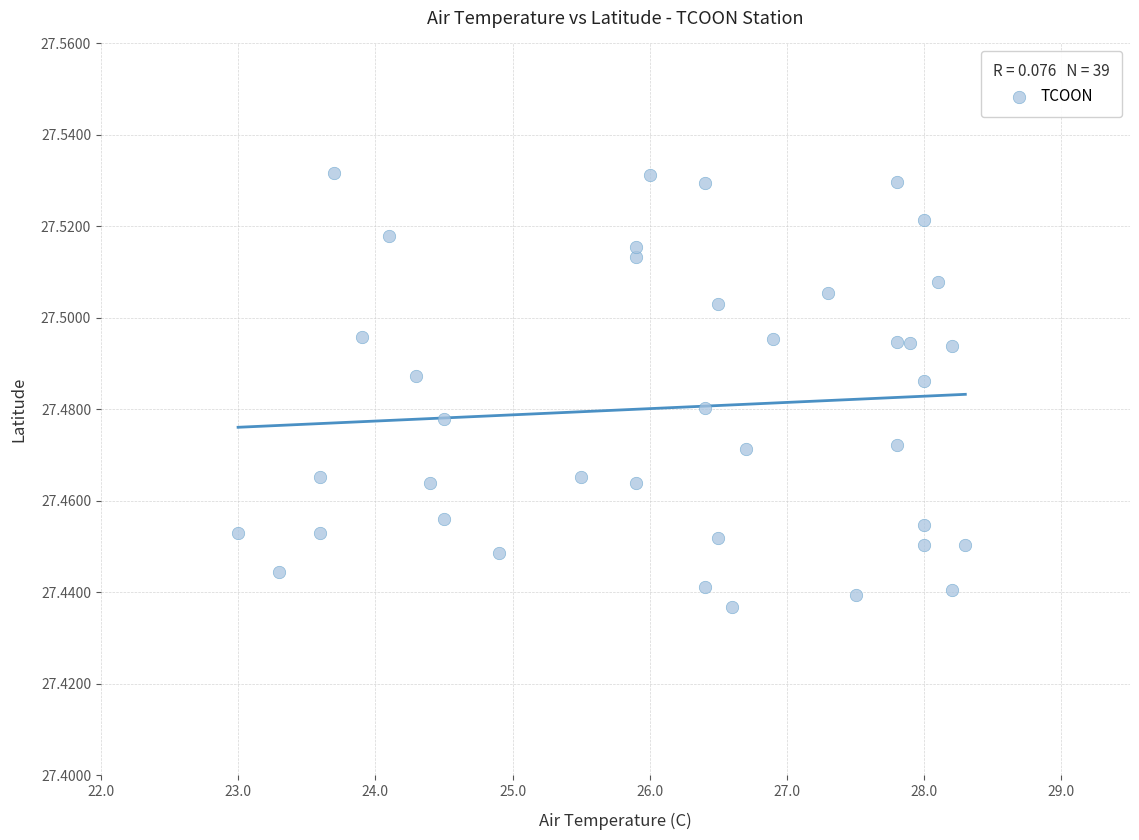

What is the range of X values (max minus min)?

5.3